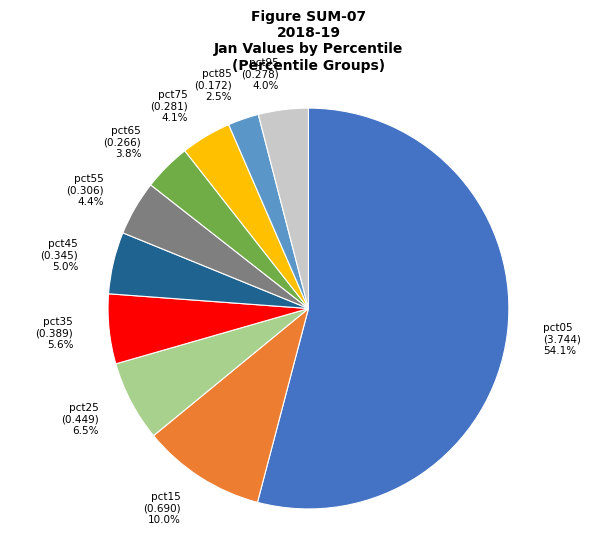

Does pct85 represent more than half of the total?

No